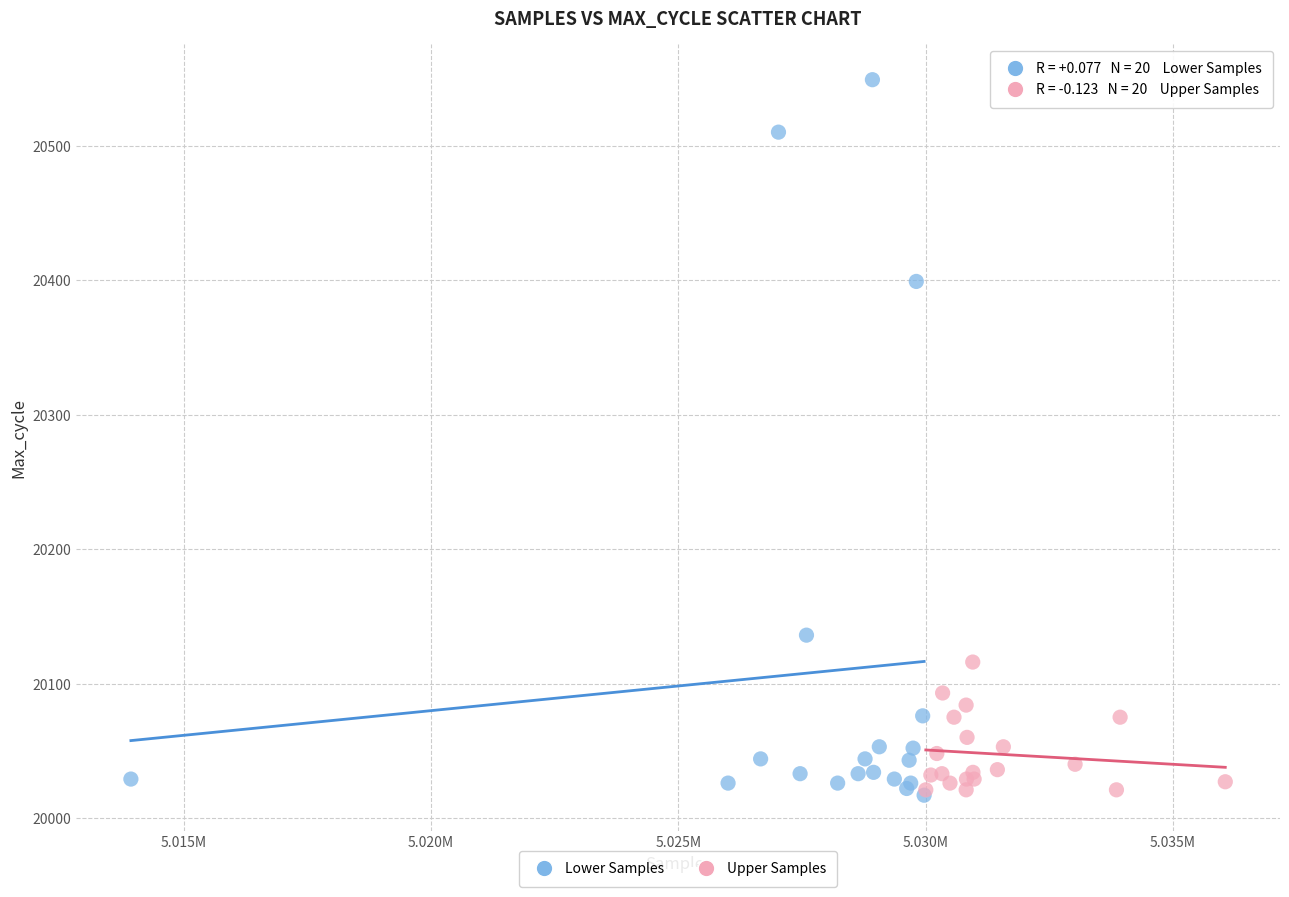

Which series has the largest Y range (max minus min)?

Lower Samples